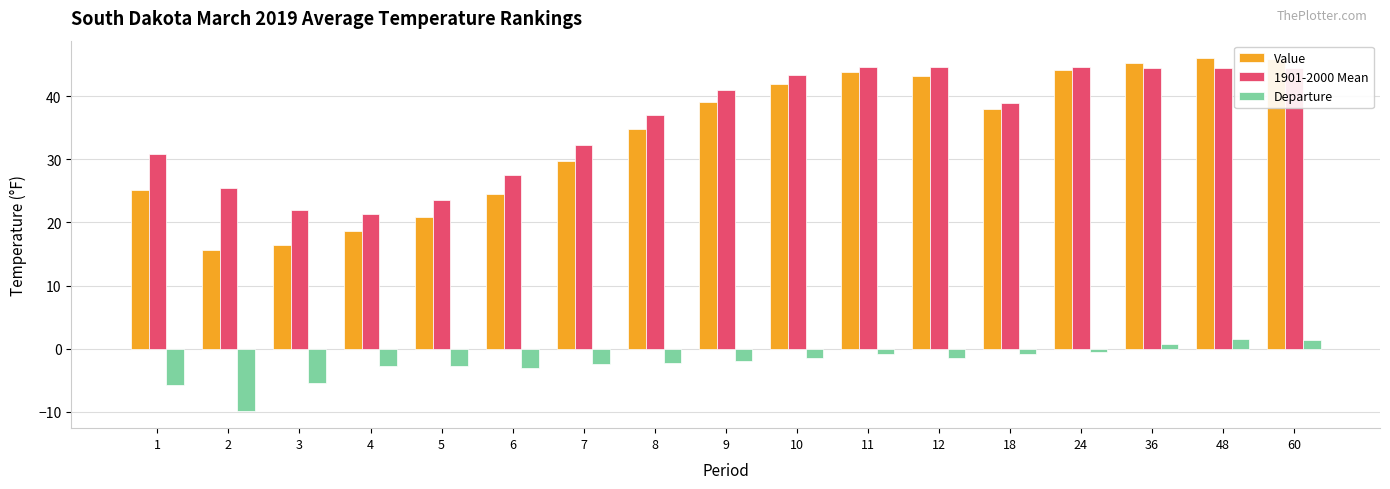

How many series are shown in this chart?

3